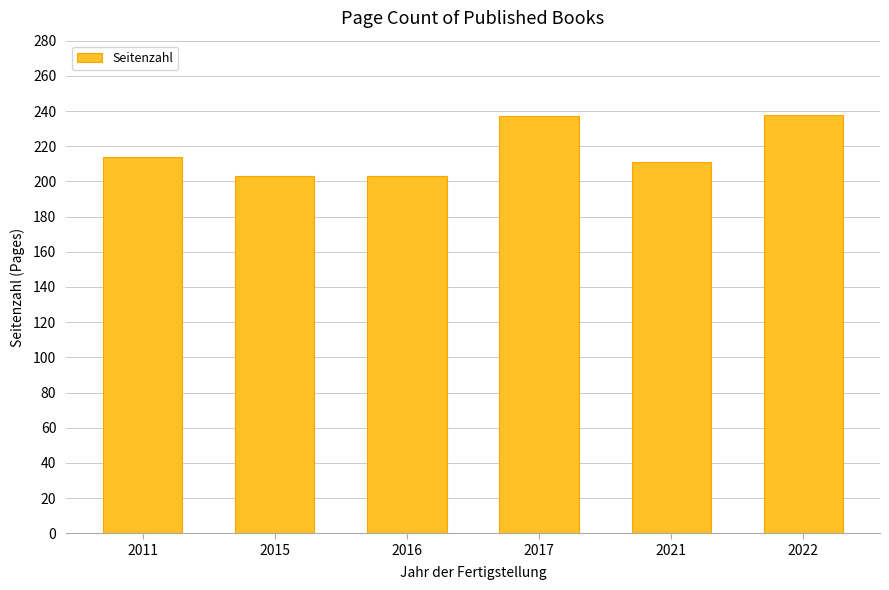

Between 2011 and 2017, which is larger?

2017